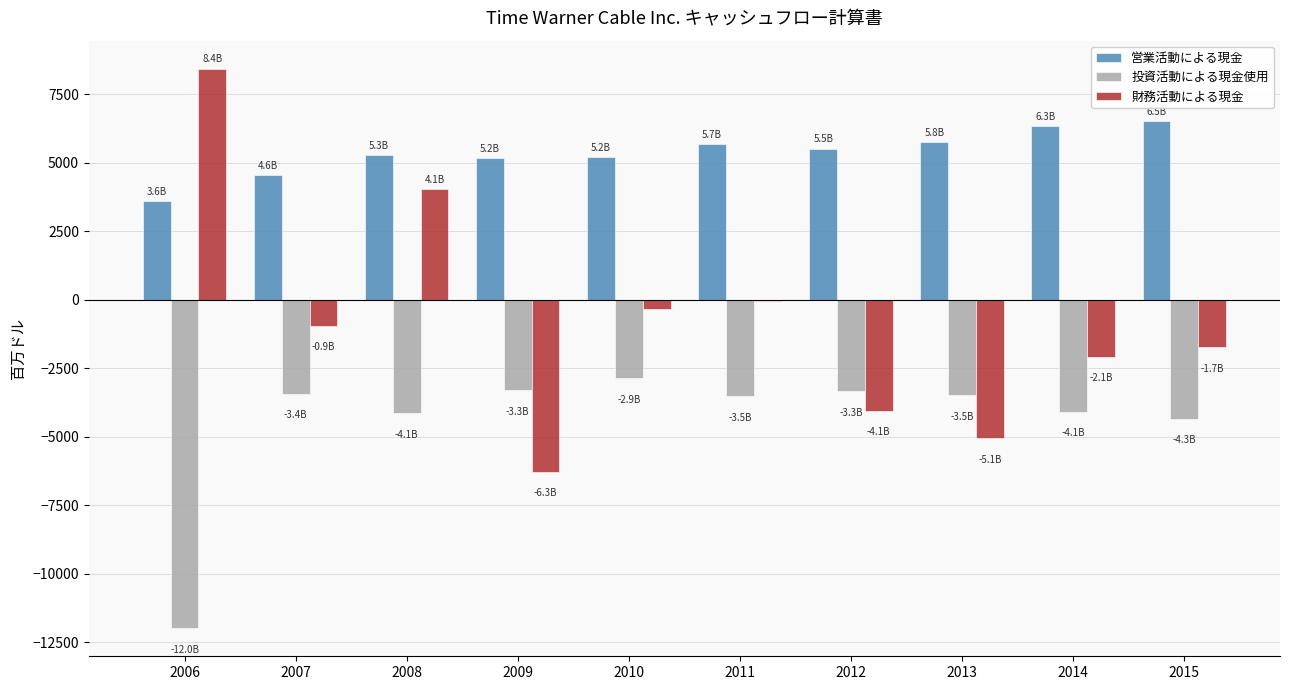

Which series changed the most between 2009 and 2015?

財務活動による現金